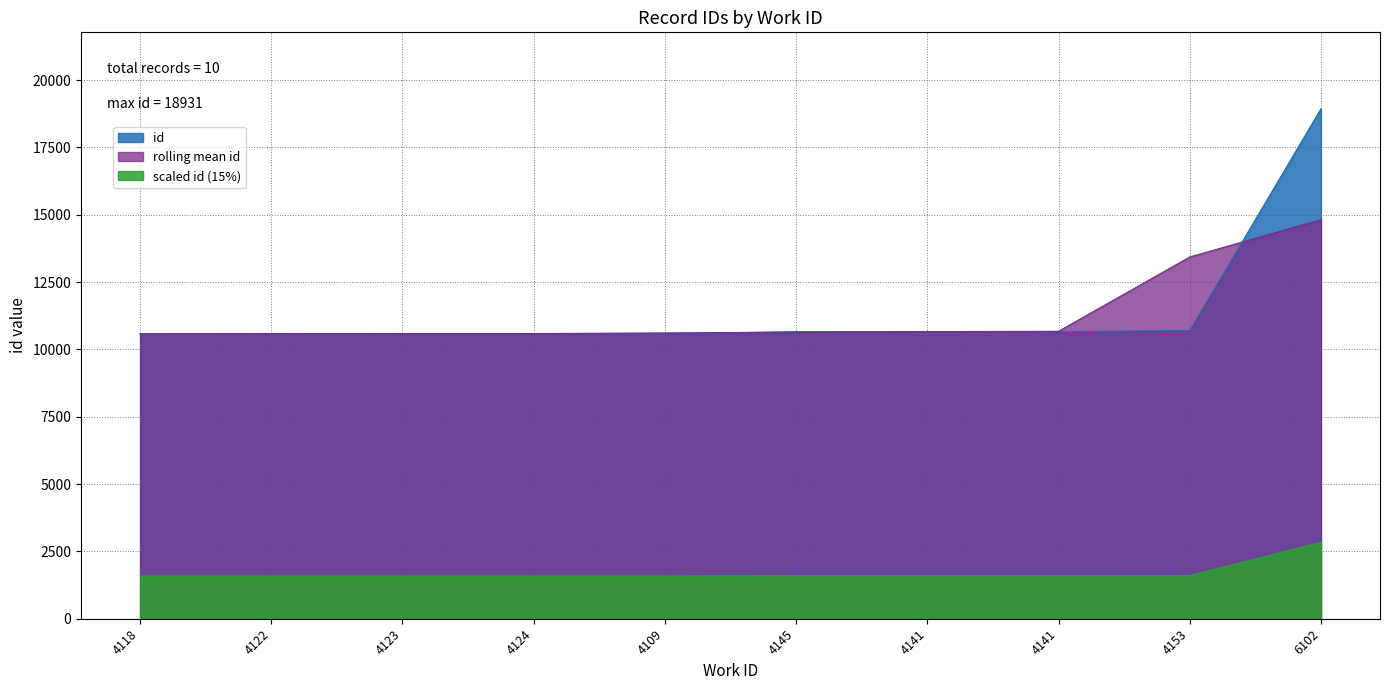

List the labels in order of value, largest first.

6102, 4153, 4141, 4141, 4145, 4109, 4124, 4123, 4122, 4118